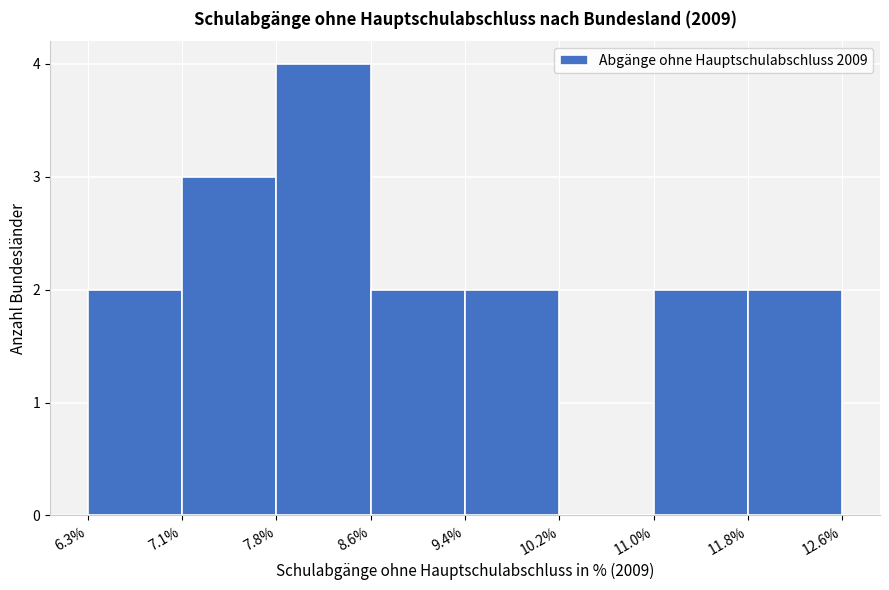

Reading left to right, list every bar in this chart as the range it spans on the x-axis followed by its height. The values are not printed on the chart, so give them approximately, as read against the axis.

6.3% to 7.1%: 2
7.1% to 7.8%: 3
7.8% to 8.6%: 4
8.6% to 9.4%: 2
9.4% to 10.2%: 2
10.2% to 11.0%: 0
11.0% to 11.8%: 2
11.8% to 12.6%: 2